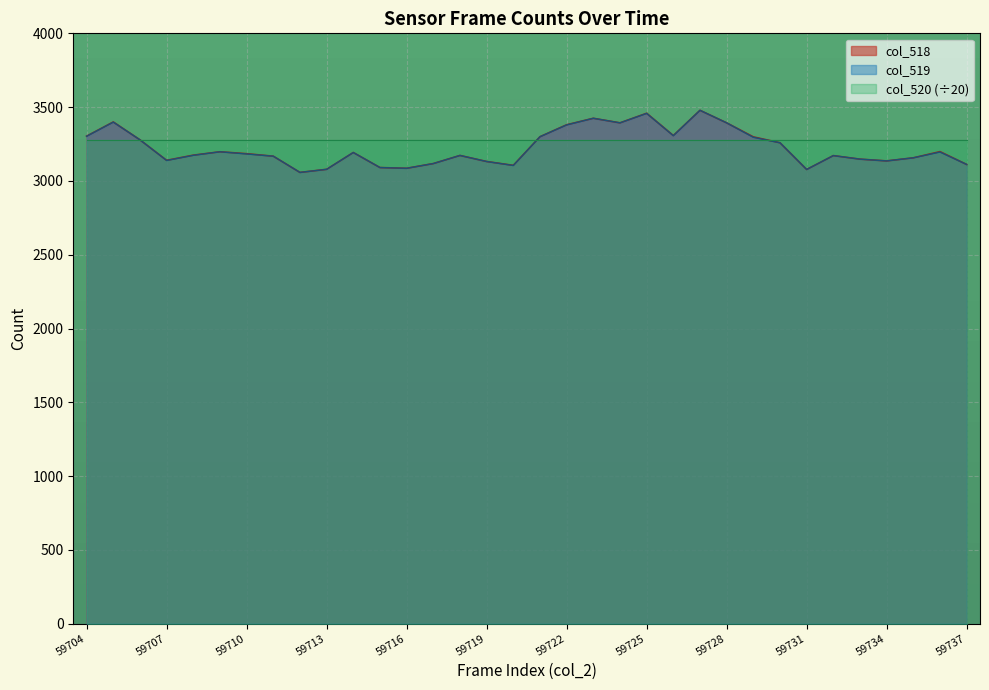

True or false: col_518 and col_519 cross at least once.

False